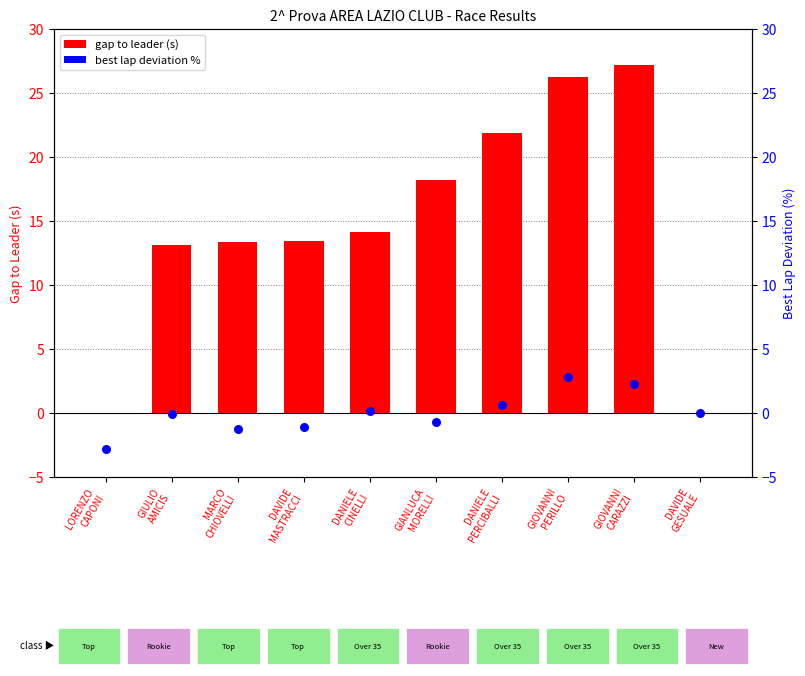

Which series contains the lowest Y value?

best lap deviation %